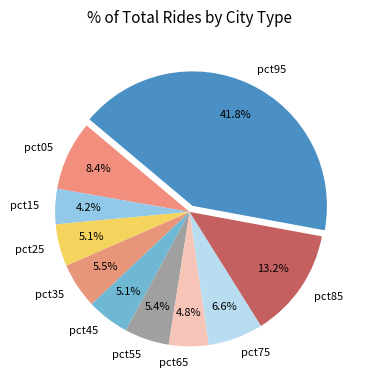

To the nearest percent, what is the combined percentage of pct85 and pct25?

18%